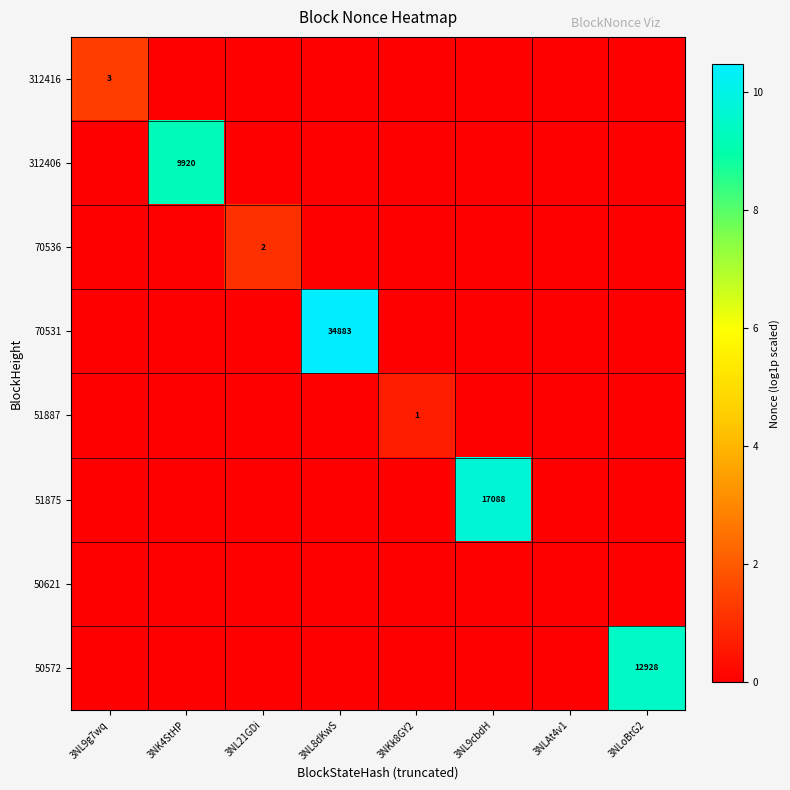

How many values in 312406 are above zero?

1